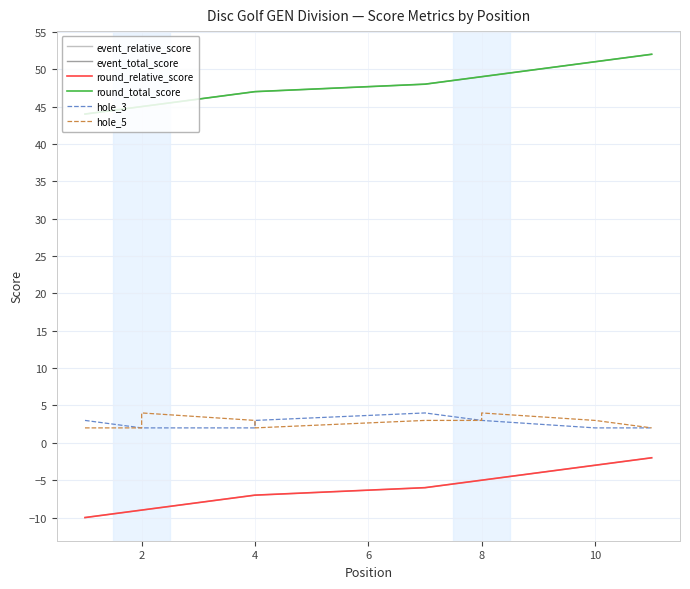

Which series has the largest total across all categories?

event_total_score